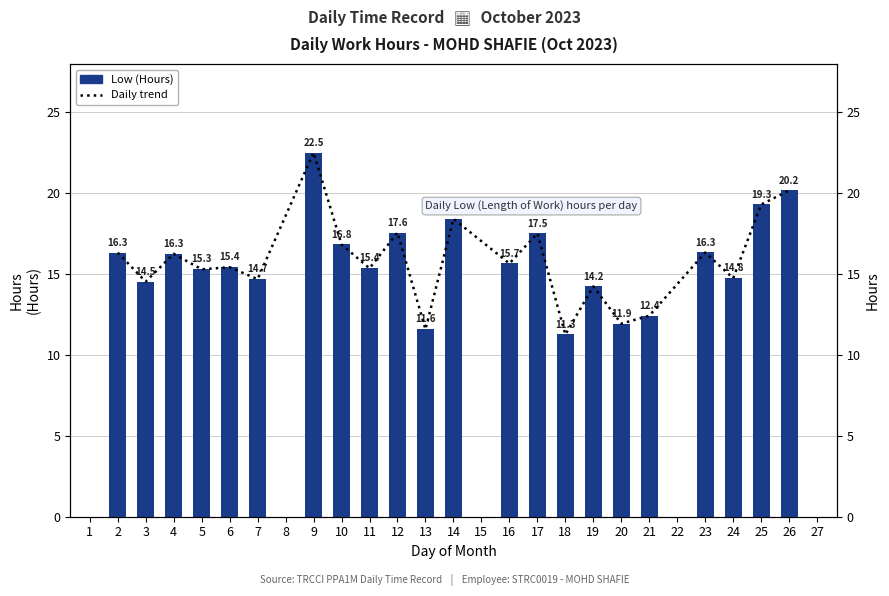

How many data points does each series have?

27